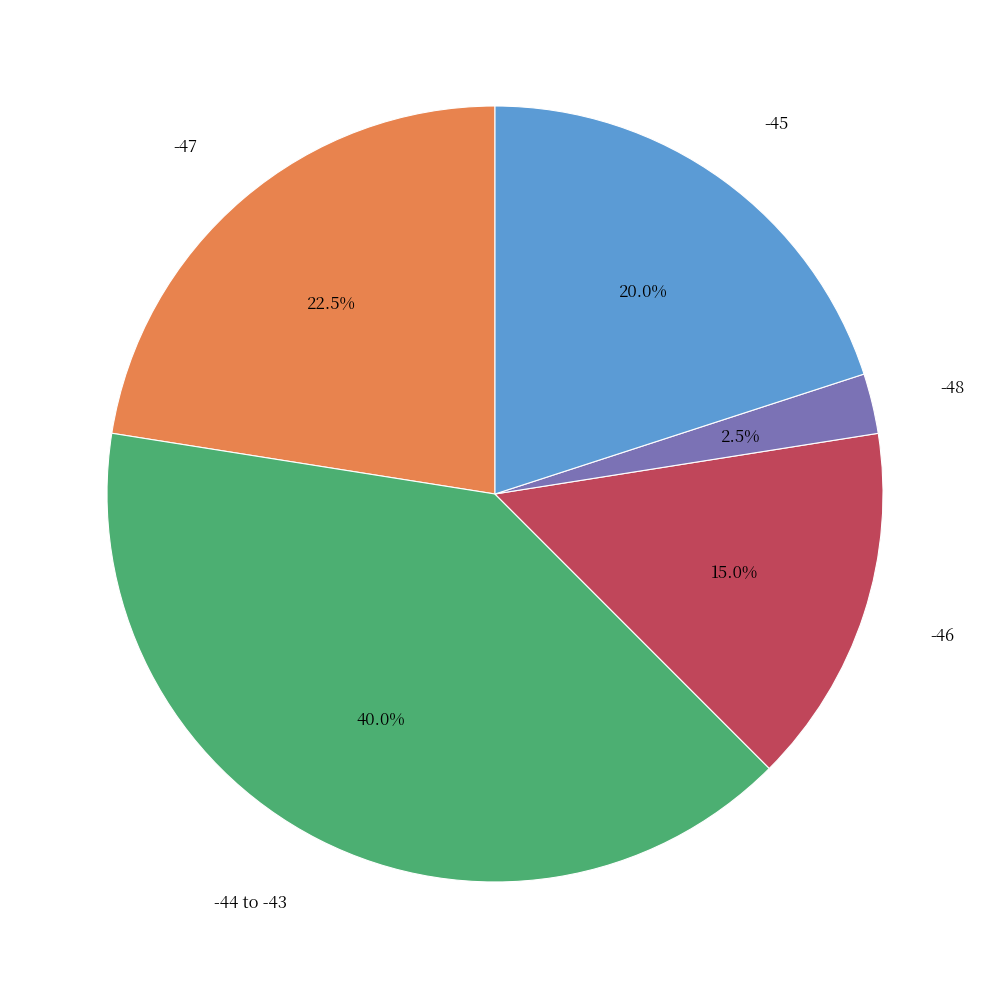

Between -45 and -47, which is larger?

-47